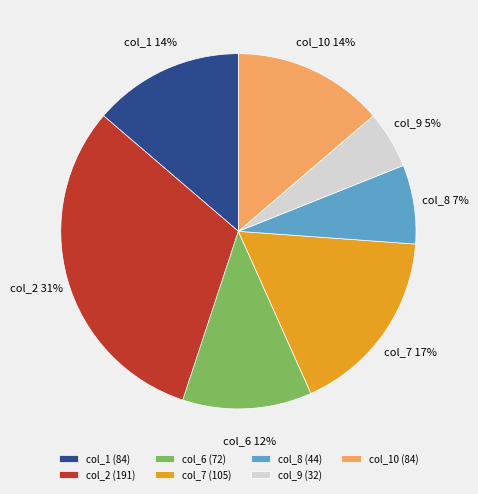

How many slices are in this pie chart?

7